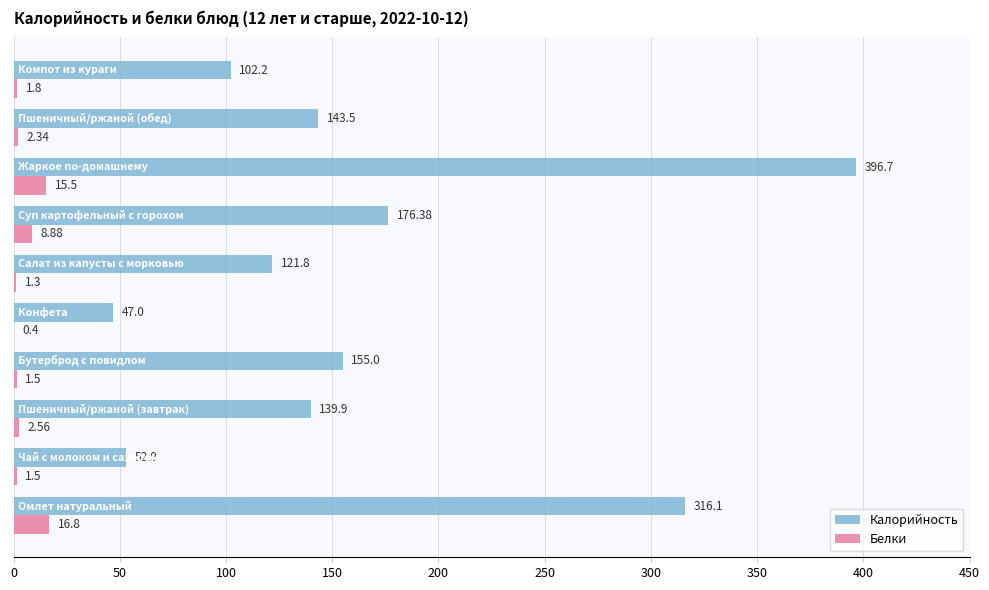

Which series has the largest total across all categories?

Калорийность